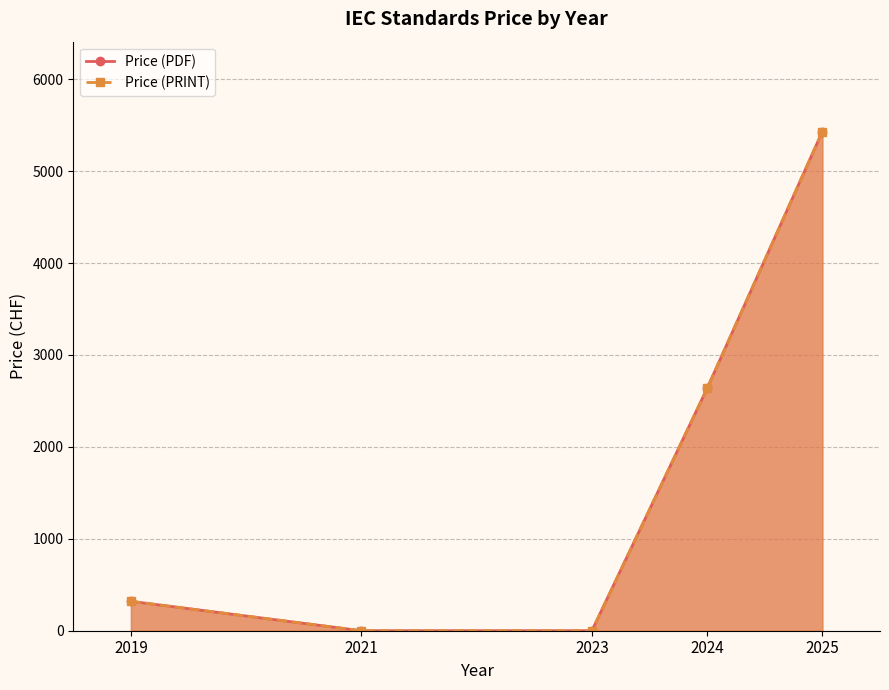

True or false: Price (PRINT) has a value of 497 at 2019.

False